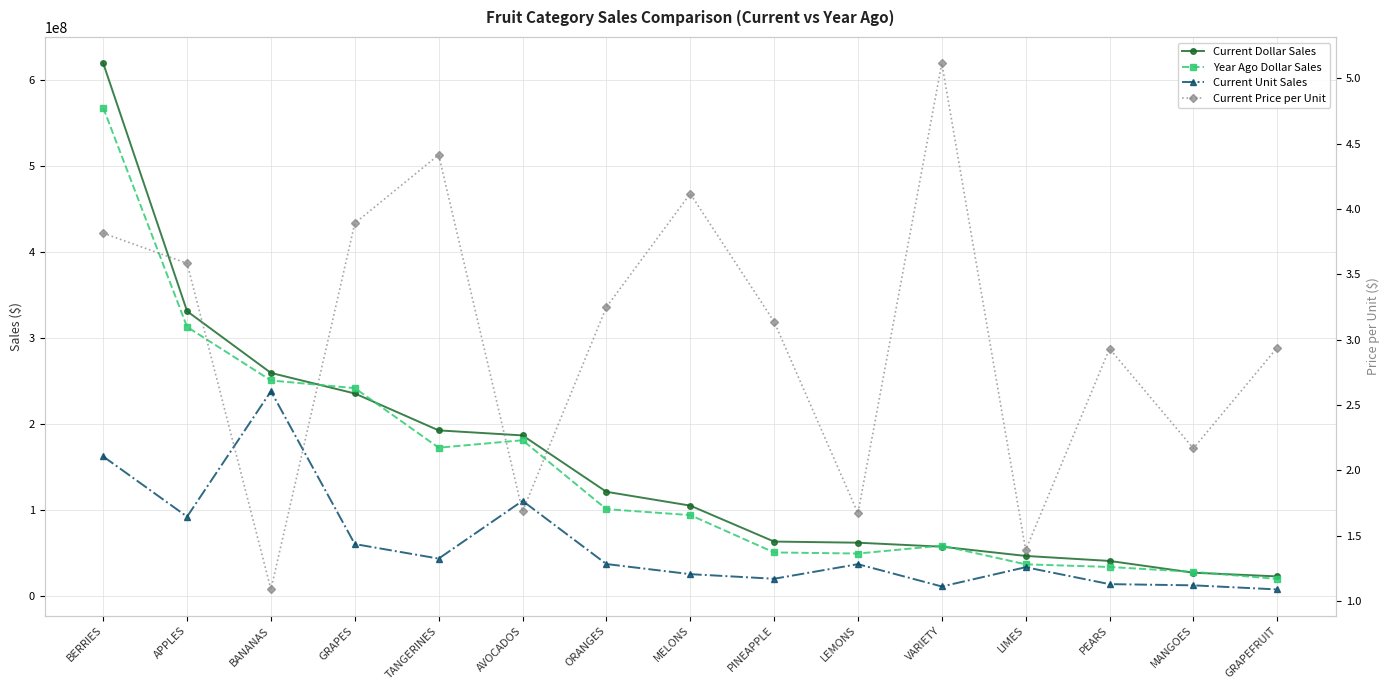

Reading left to right, extract all data points from this chart.

Current Dollar Sales: BERRIES=619404218.5	APPLES=331180369.4	BANANAS=259466970.0	GRAPES=235572636.1	TANGERINES=192677735.7	AVOCADOS=186835596.8	ORANGES=121306043.6	MELONS=105233162.9	PINEAPPLE=63447869.0	LEMONS=62138695.4	VARIETY=57476847.4	LIMES=46742807.8	PEARS=40939025.2	MANGOES=27251340.9	GRAPEFRUIT=22958762.8
Year Ago Dollar Sales: BERRIES=567671646.0	APPLES=312913422.9	BANANAS=250688289.6	GRAPES=241800544.7	TANGERINES=172558437.4	AVOCADOS=181225689.9	ORANGES=101128483.5	MELONS=94223390.5	PINEAPPLE=50799967.5	LEMONS=49534762.4	VARIETY=58718082.6	LIMES=37008673.1	PEARS=33902246.1	MANGOES=28264868.1	GRAPEFRUIT=20026381.9
Current Unit Sales: BERRIES=162348003.6	APPLES=92407627.0	BANANAS=238180394.2	GRAPES=60546371.0	TANGERINES=43654589.6	AVOCADOS=110783918.6	ORANGES=37336035.8	MELONS=25559897.4	PINEAPPLE=20217416.4	LEMONS=37172666.8	VARIETY=11237415.6	LIMES=33625279.8	PEARS=13968239.6	MANGOES=12570958.8	GRAPEFRUIT=7810470.5
Current Price per Unit: BERRIES=3.8	APPLES=3.6	BANANAS=1.1	GRAPES=3.9	TANGERINES=4.4	AVOCADOS=1.7	ORANGES=3.2	MELONS=4.1	PINEAPPLE=3.1	LEMONS=1.7	VARIETY=5.1	LIMES=1.4	PEARS=2.9	MANGOES=2.2	GRAPEFRUIT=2.9